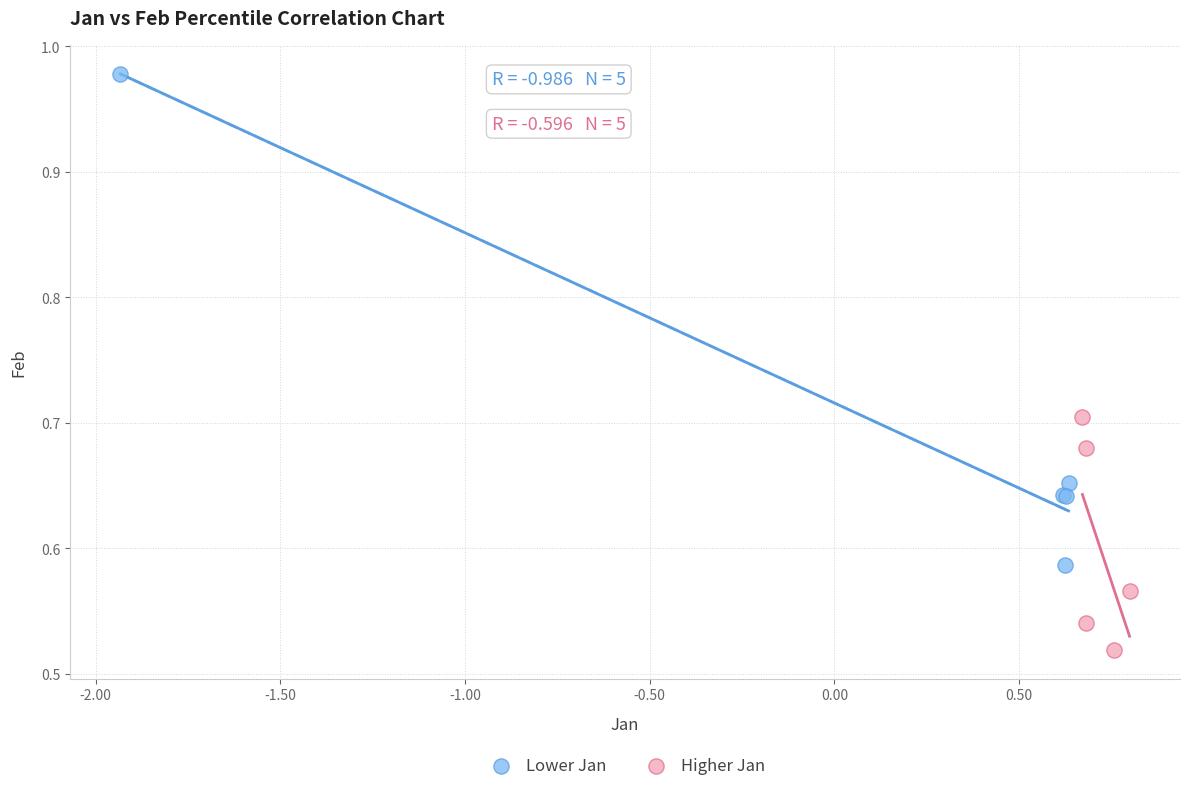

What are all the series names shown in the legend?

Lower Jan, Higher Jan